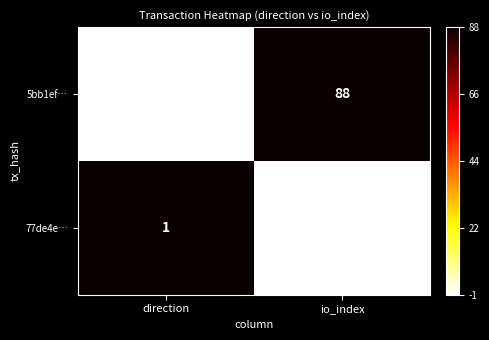

Reading left to right, list all the values displayed in this chart.

5bb1ef…: direction=-1	io_index=88
77de4e…: direction=1	io_index=28